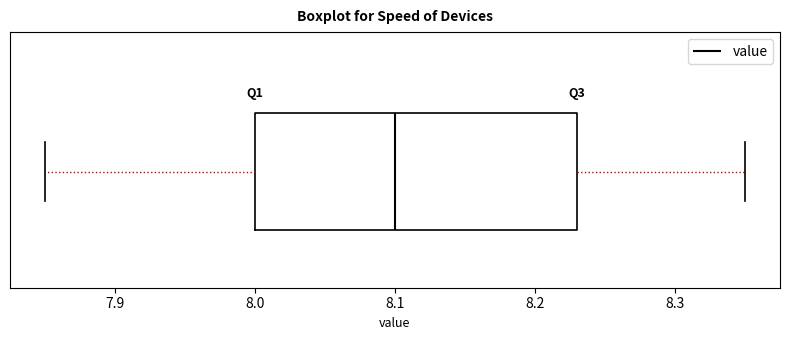

Where is the left edge of the box on the x-axis? The values are not printed on the chart, so give them approximately, as read against the axis.

8.00